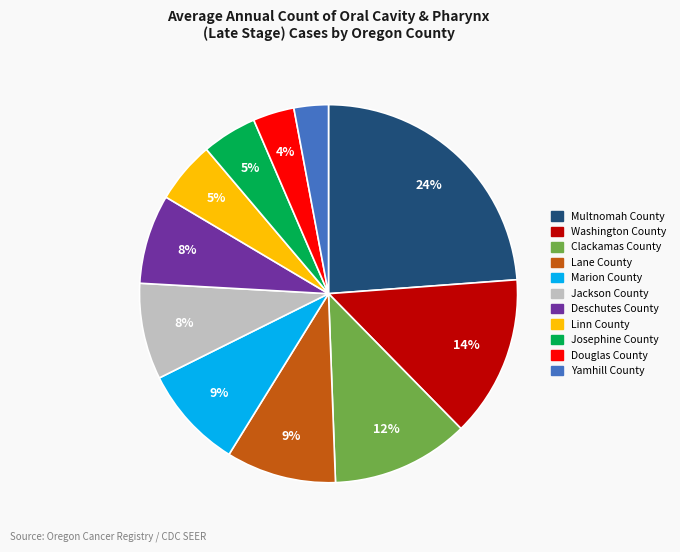

Between Clackamas County and Deschutes County, which is larger?

Clackamas County